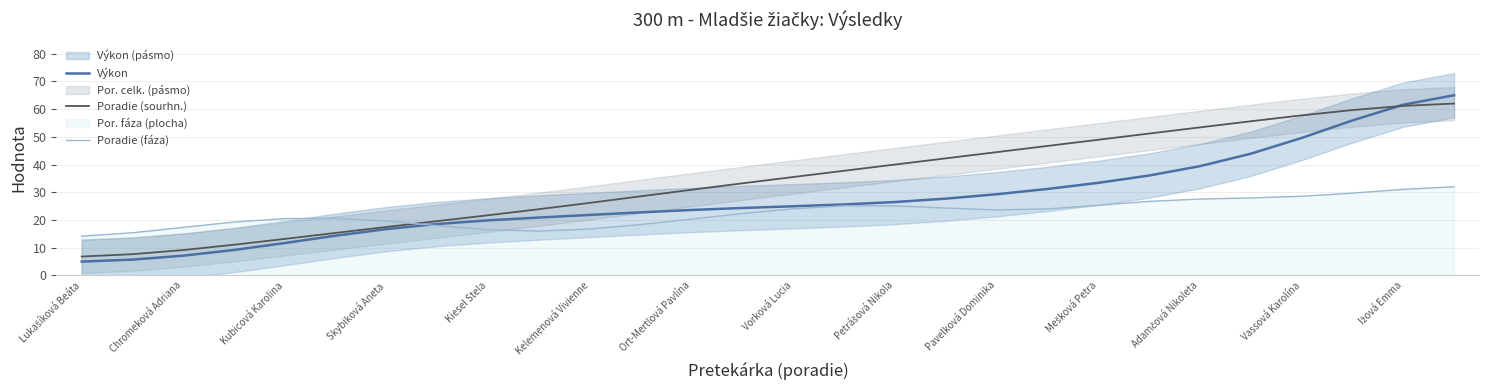

Rank the series by their maximum value, from highest to lowest.

Výkon, Poradie (sourhn.), Poradie (fáza)